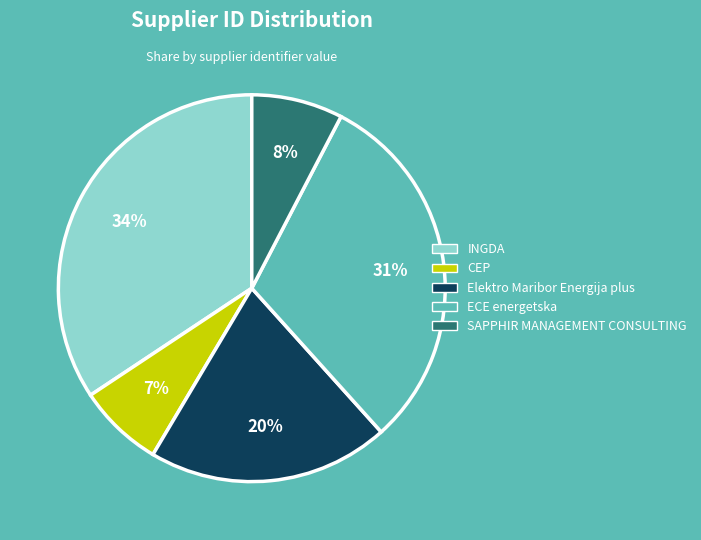

Is there a majority slice in this chart?

No